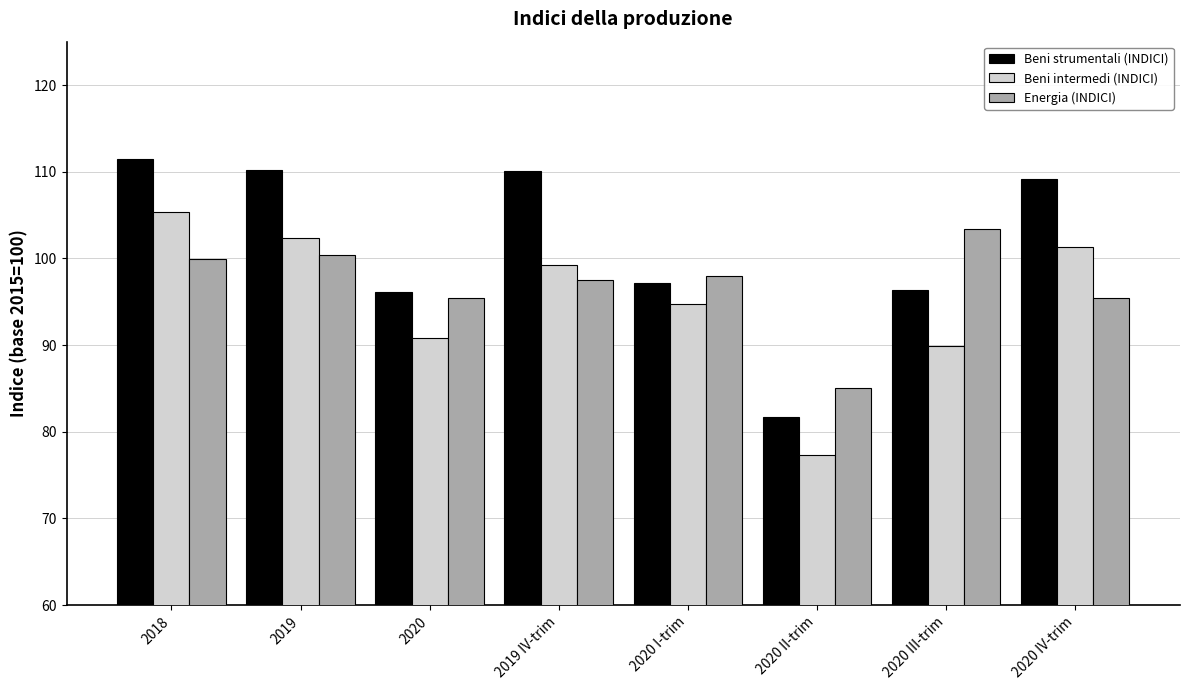

What is the difference between the maximum and minimum values in the Energia (INDICI) series?

18.4